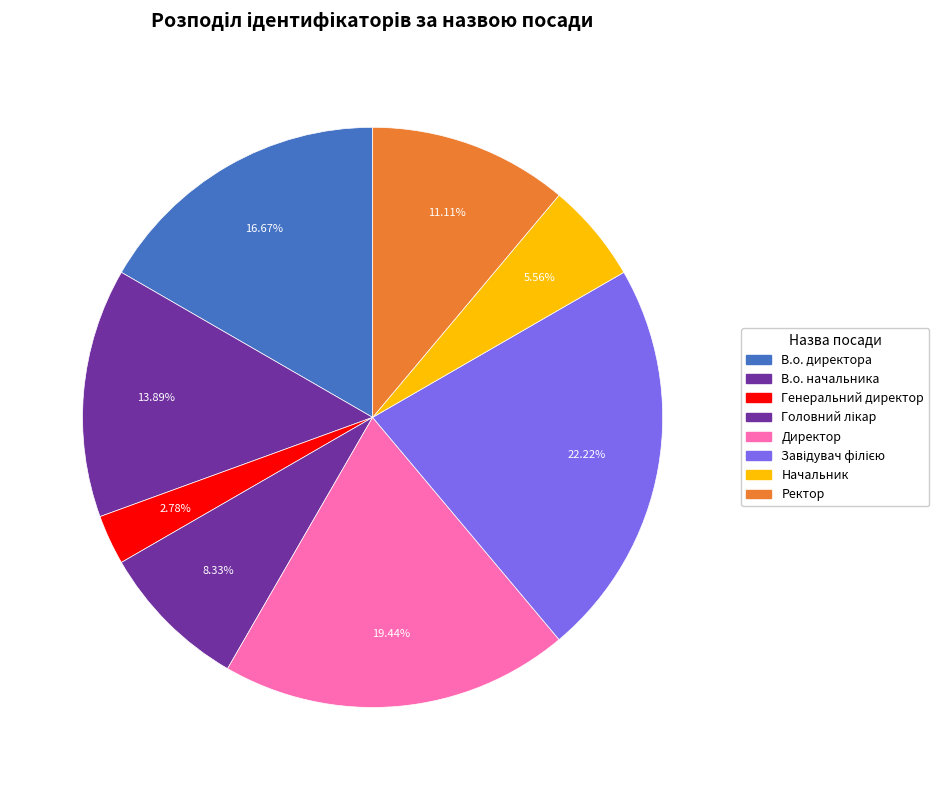

Is it true that Директор is 12% of the pie?

False